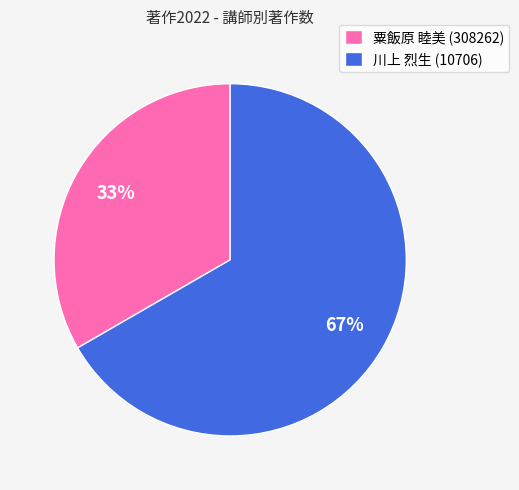

Which slice is the largest?

川上 烈生 (10706)